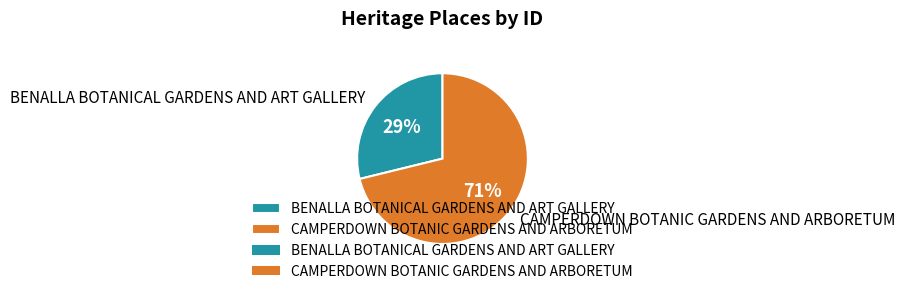

Which category accounts for the majority?

CAMPERDOWN BOTANIC GARDENS AND ARBORETUM